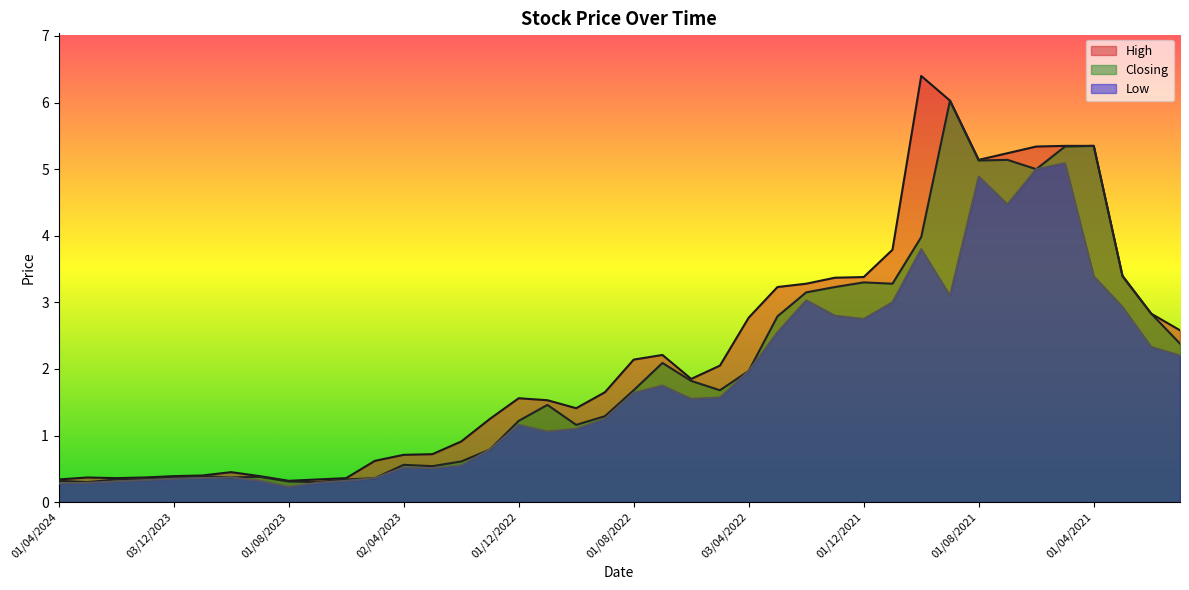

True or false: High and Closing intersect in this chart.

False